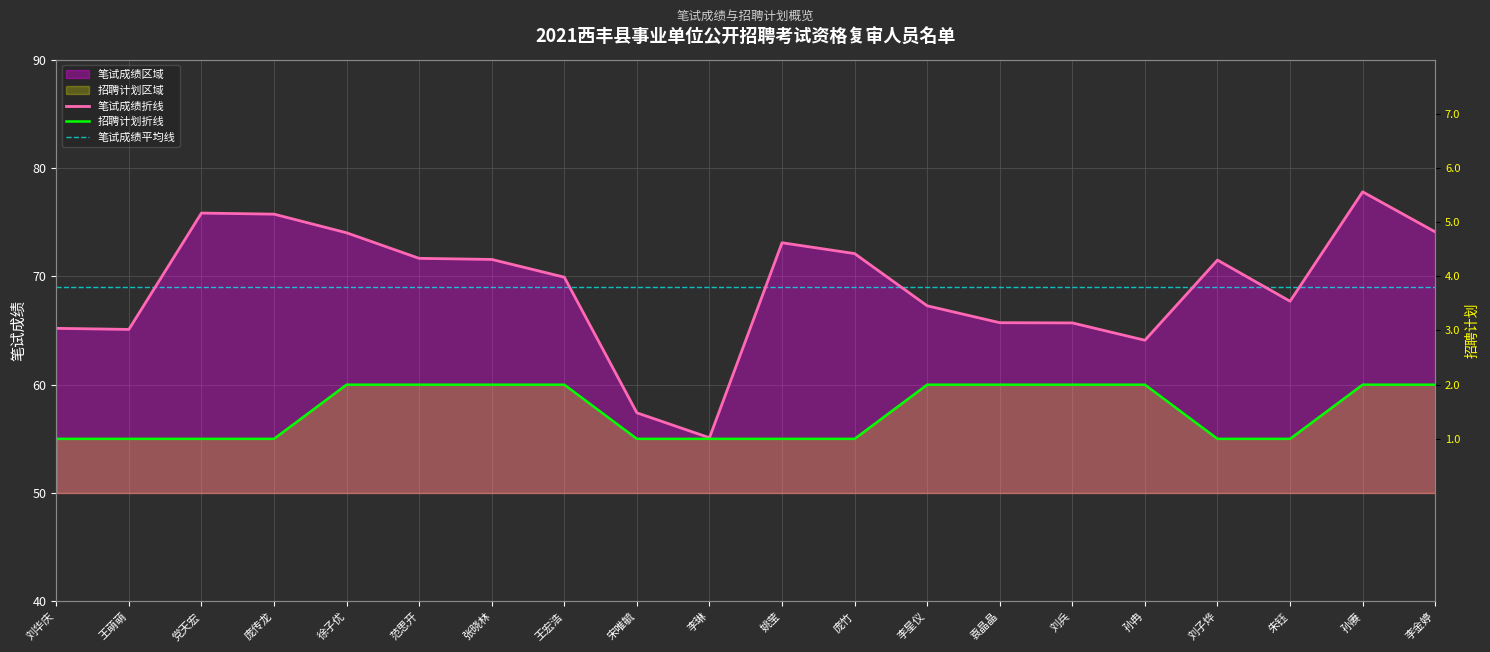

True or false: 招聘计划 has more than 2 interior local peaks.

False